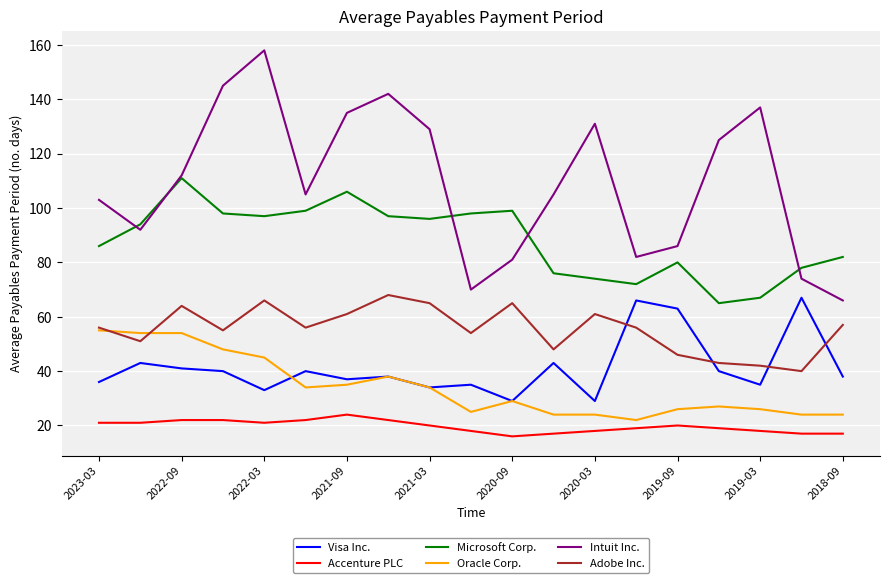

In Intuit Inc., how many points are higher than both neighbors (excluding endpoints)?

4